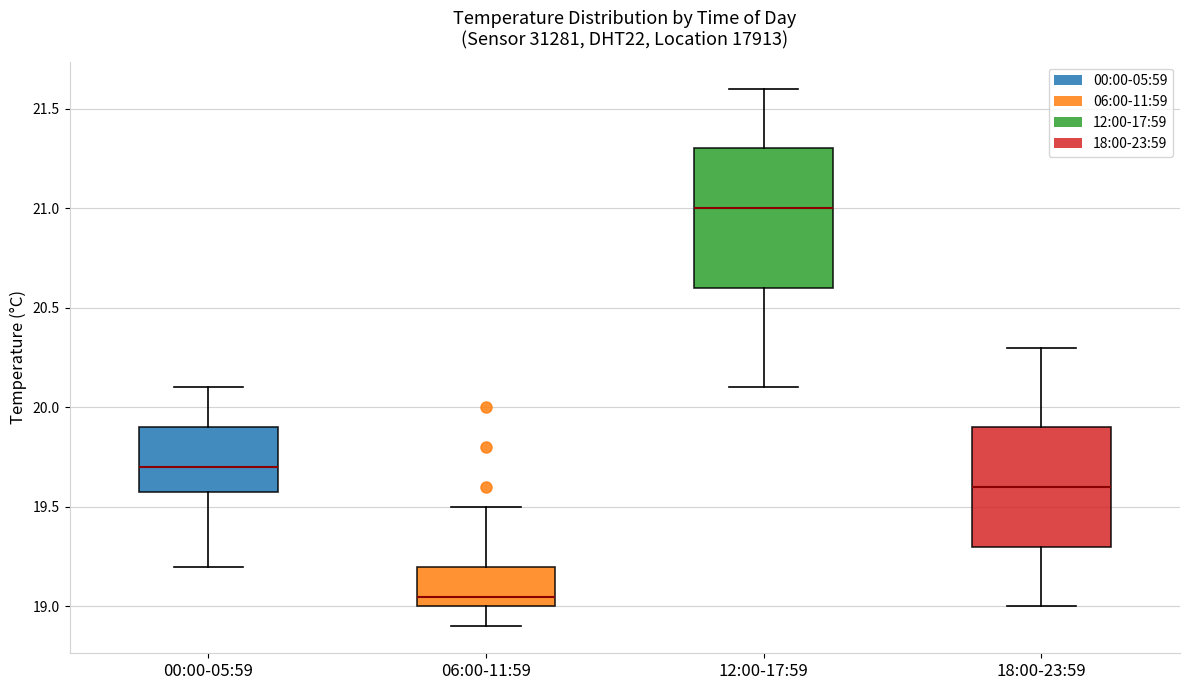

Reading left to right, transcribe this box plot: for each box, give where its median line is, the range the box spans, and where its two whiskers end, as read against the y-axis. The values are not printed on the chart, so give them approximately, as read against the axis.

00:00-05:59: median 19.70, box 19.60 to 19.90, whiskers 19.20 to 20.10
06:00-11:59: median 19.05, box 19.00 to 19.20, whiskers 18.90 to 19.50
12:00-17:59: median 21.00, box 20.60 to 21.30, whiskers 20.10 to 21.60
18:00-23:59: median 19.60, box 19.30 to 19.90, whiskers 19.00 to 20.30